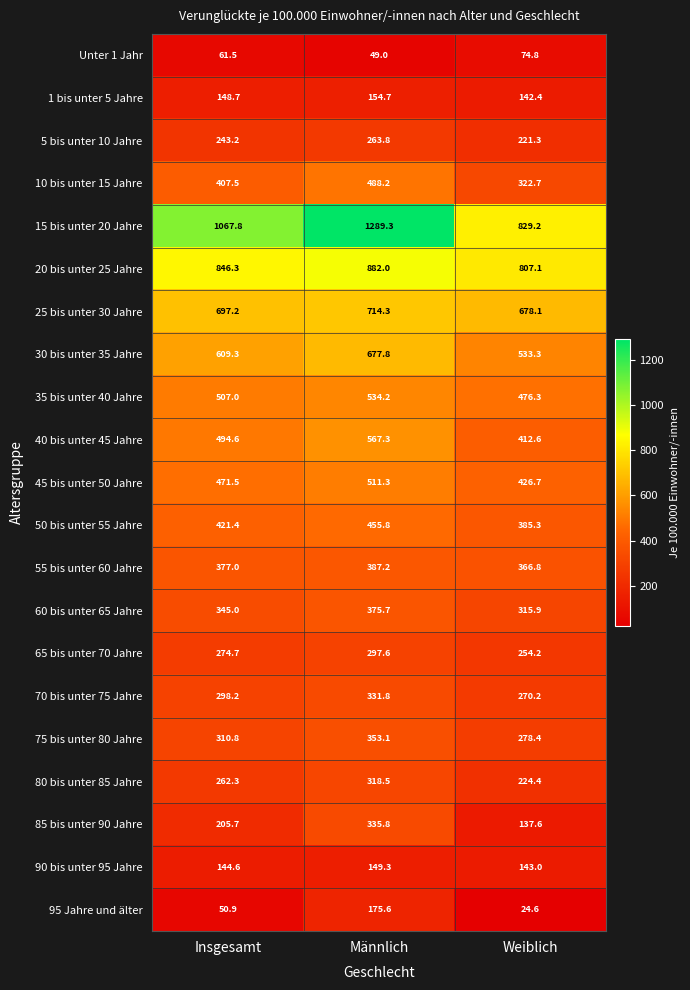

At which label does 40 bis unter 45 Jahre first exceed 494?

Insgesamt